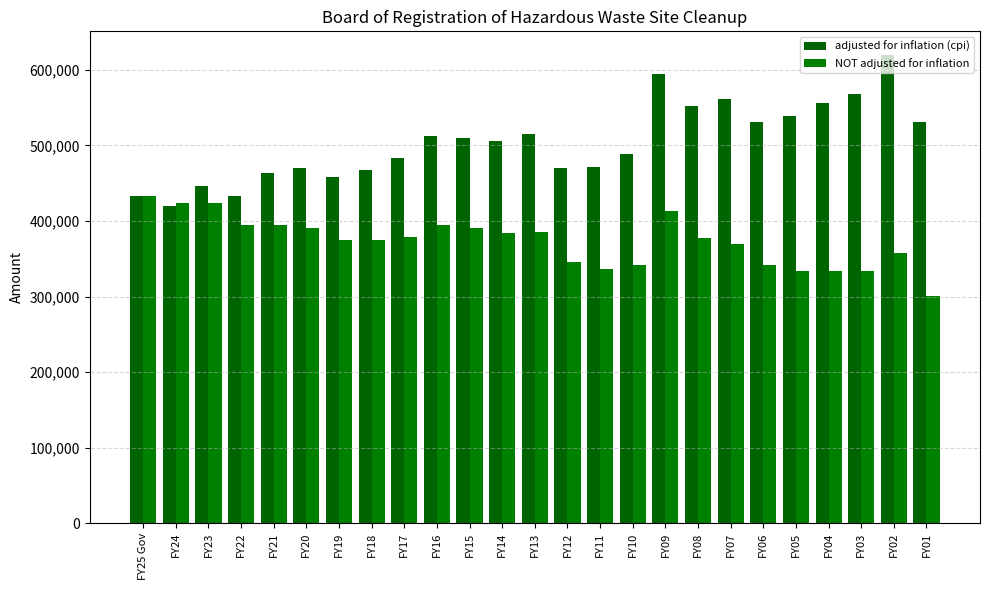

What is the difference between the maximum and minimum values in the NOT adjusted for inflation series?

132375